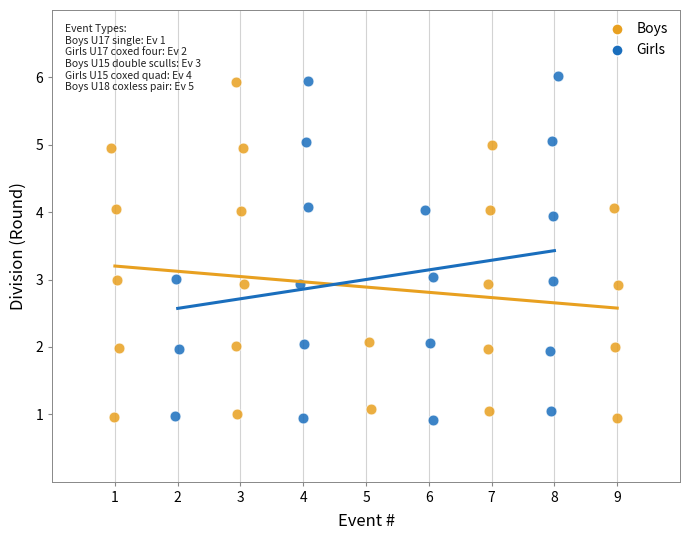

What are all the series names shown in the legend?

Boys, Girls